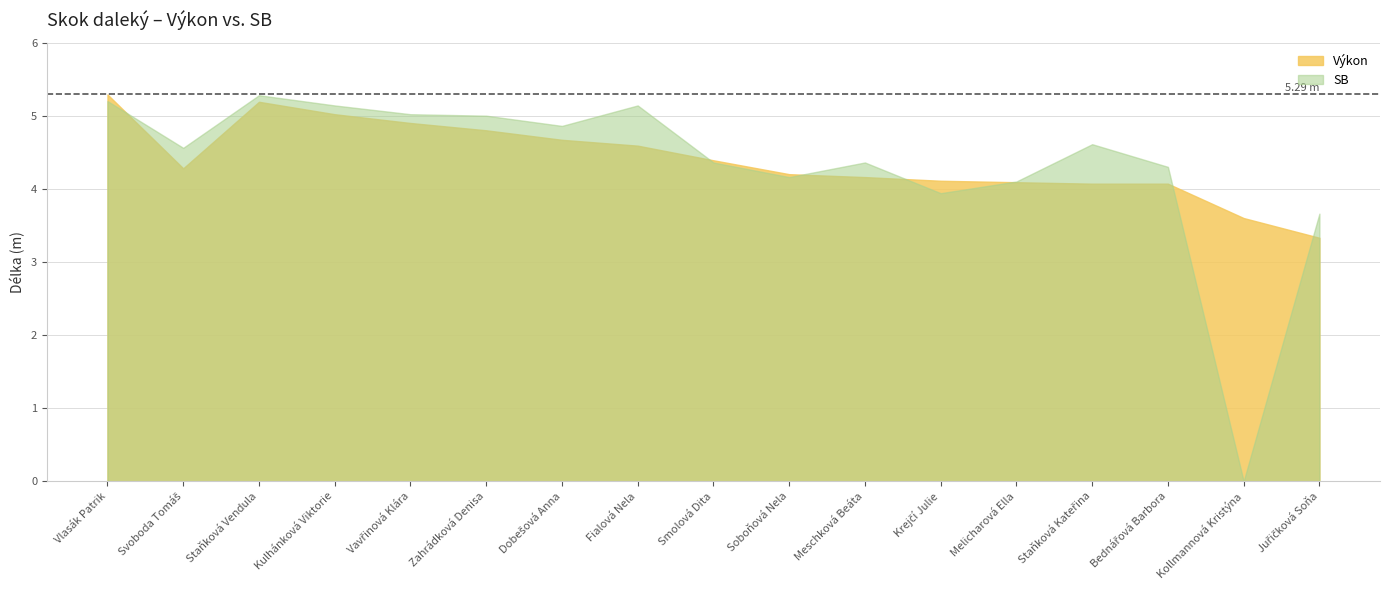

How many times do Výkon and SB cross each other?

7